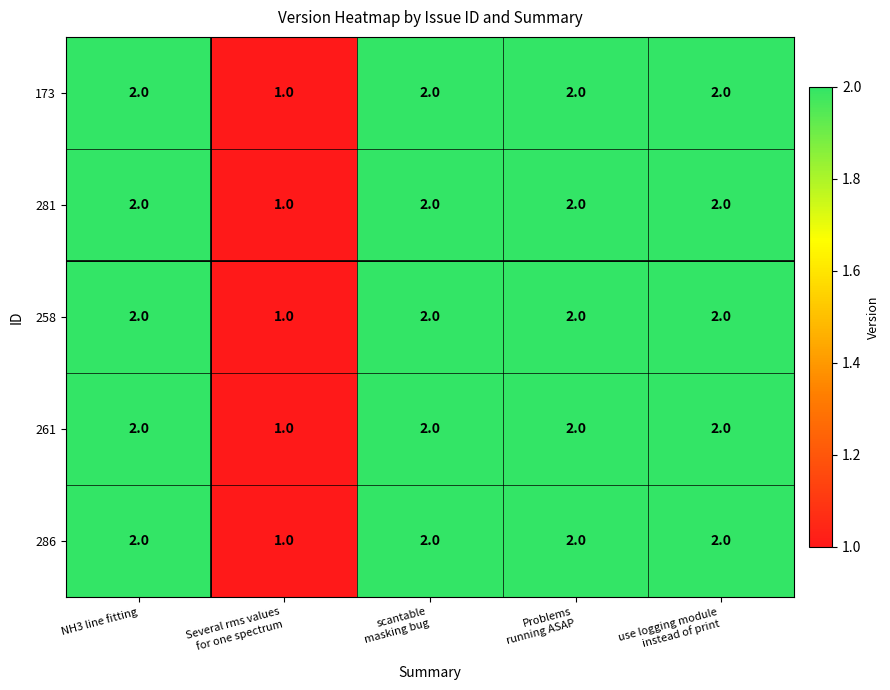

What is the sum of all 286 values?

9